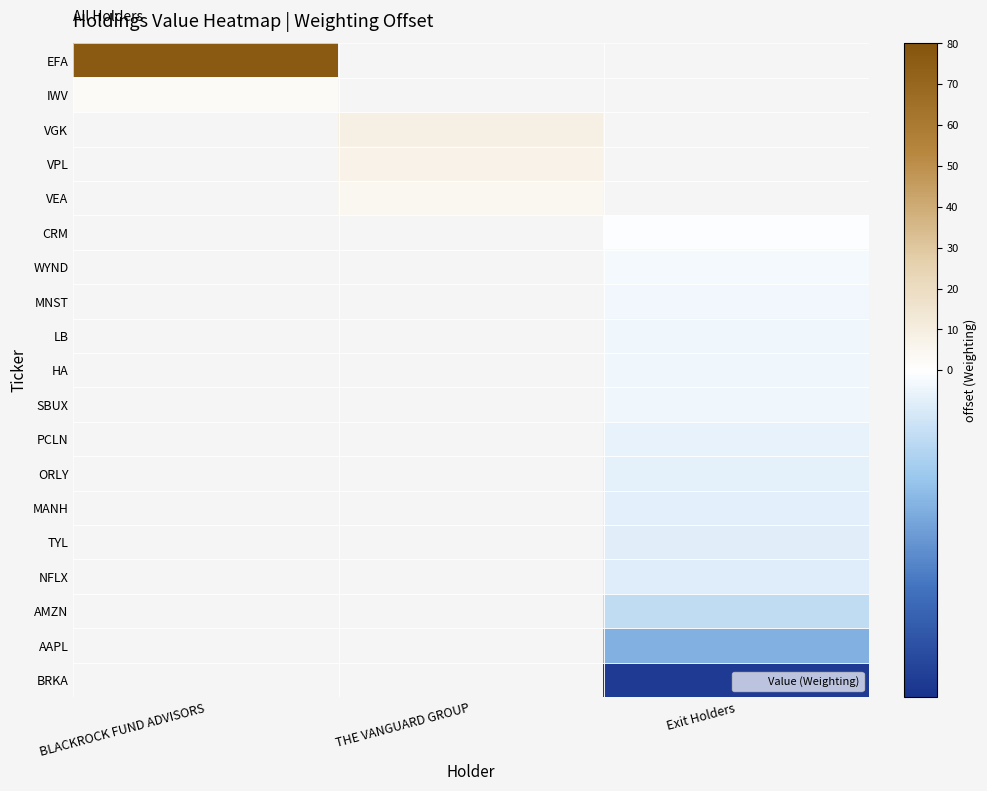

What is the minimum value shown in the chart?

-1.4